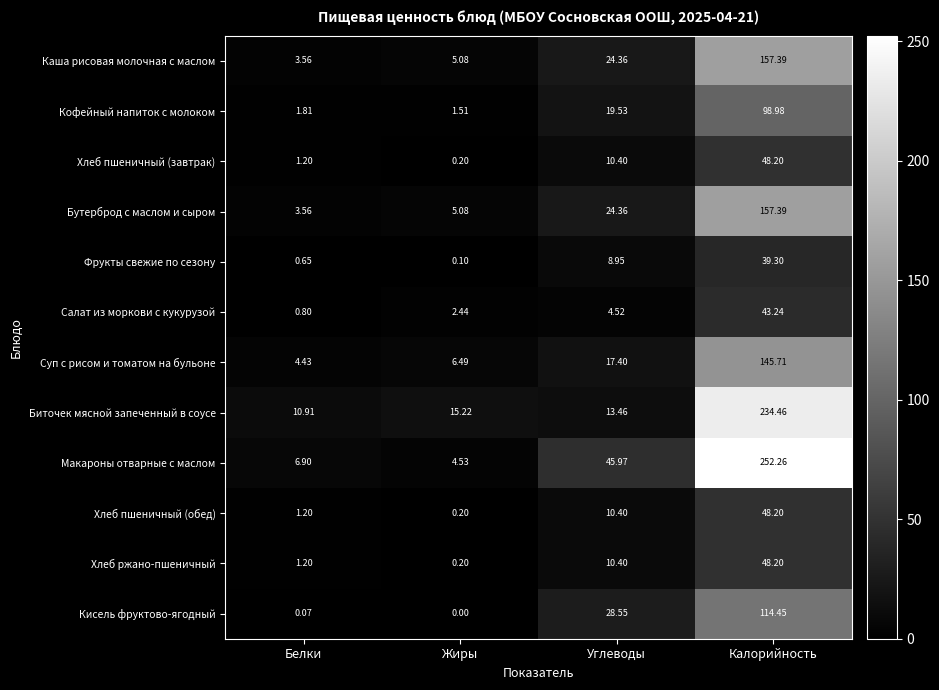

Between Белки and Жиры, which series saw the biggest shift?

Биточек мясной запеченный в соусе